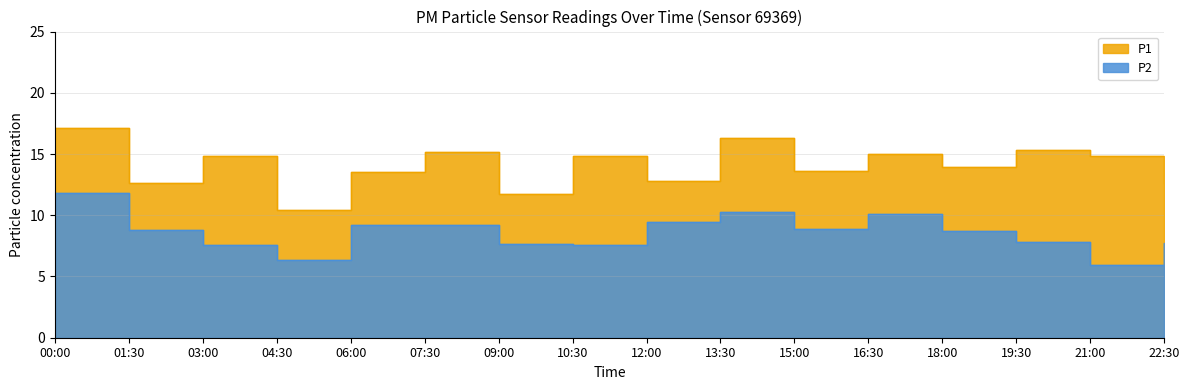

List the labels in order of P1 value, largest first.

00:00, 13:30, 19:30, 07:30, 16:30, 03:00, 10:30, 21:00, 18:00, 15:00, 06:00, 12:00, 01:30, 22:30, 09:00, 04:30